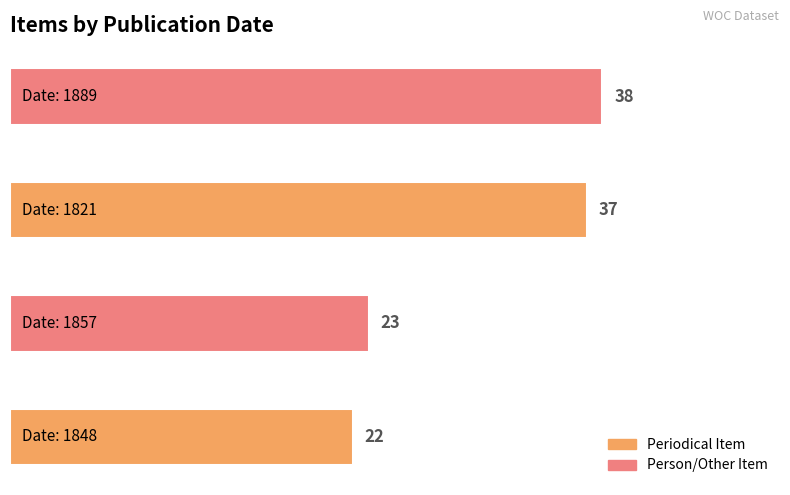

What is the greatest value displayed?

38